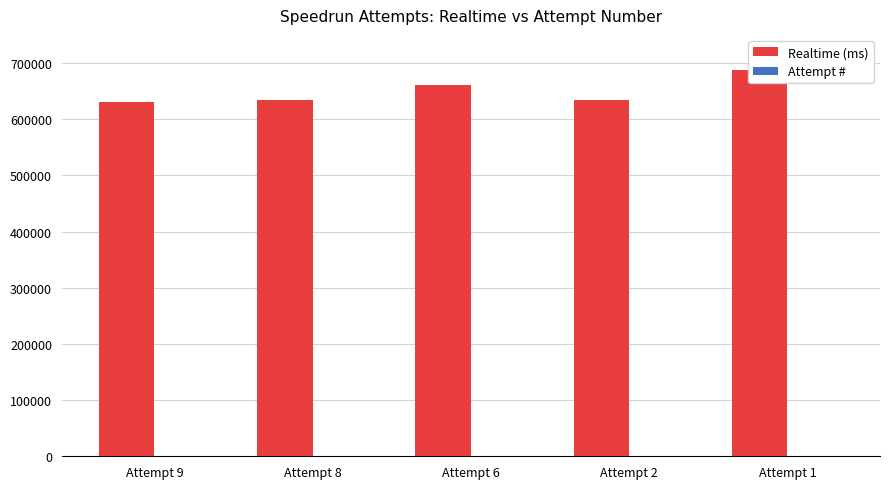

Is it true that Realtime (ms) equals 1027189 at Attempt 9?

False